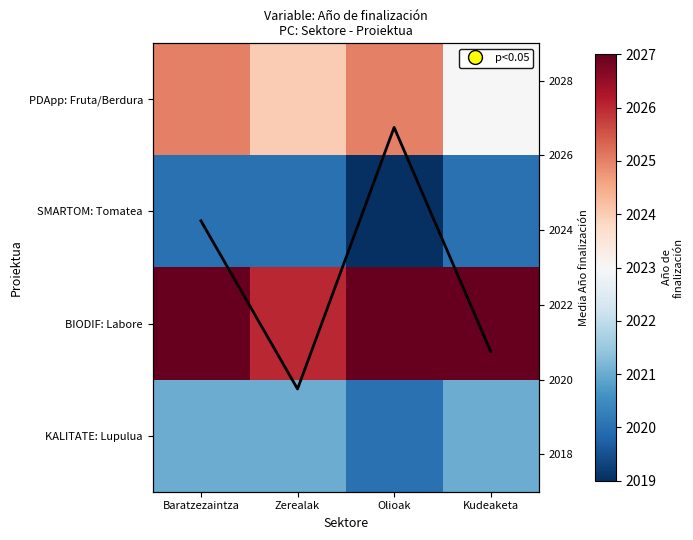

True or false: PDApp: Fruta/Berdura has a value of 2025.0 at Baratzezaintza.

True